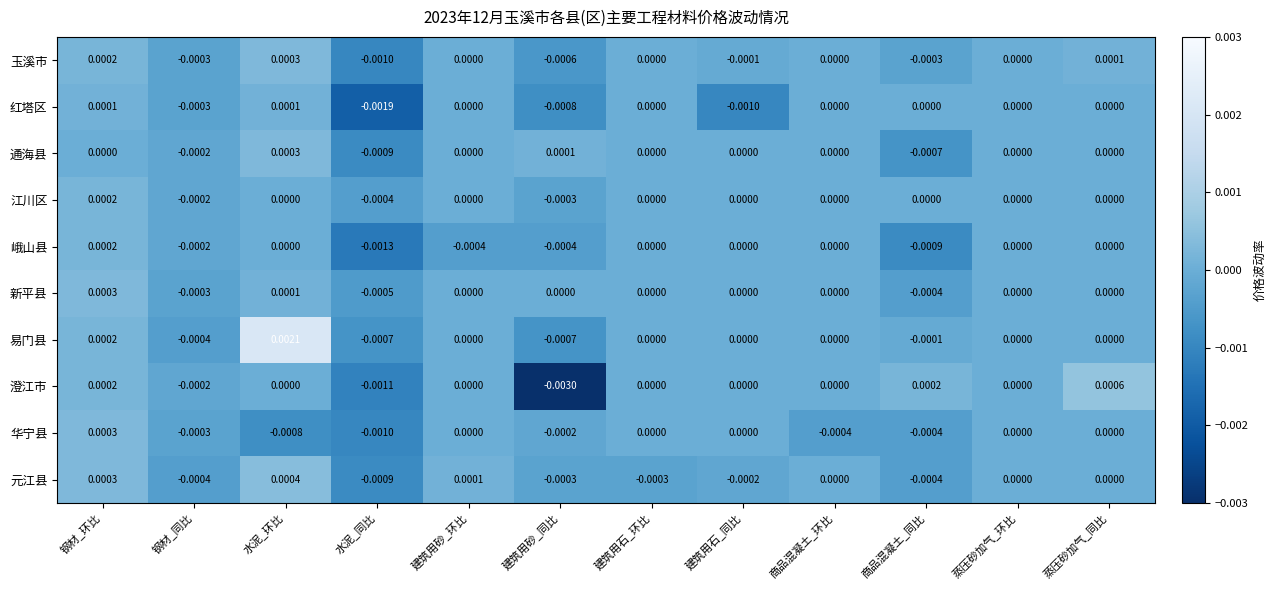

Which series has the largest range (max minus min)?

澄江市